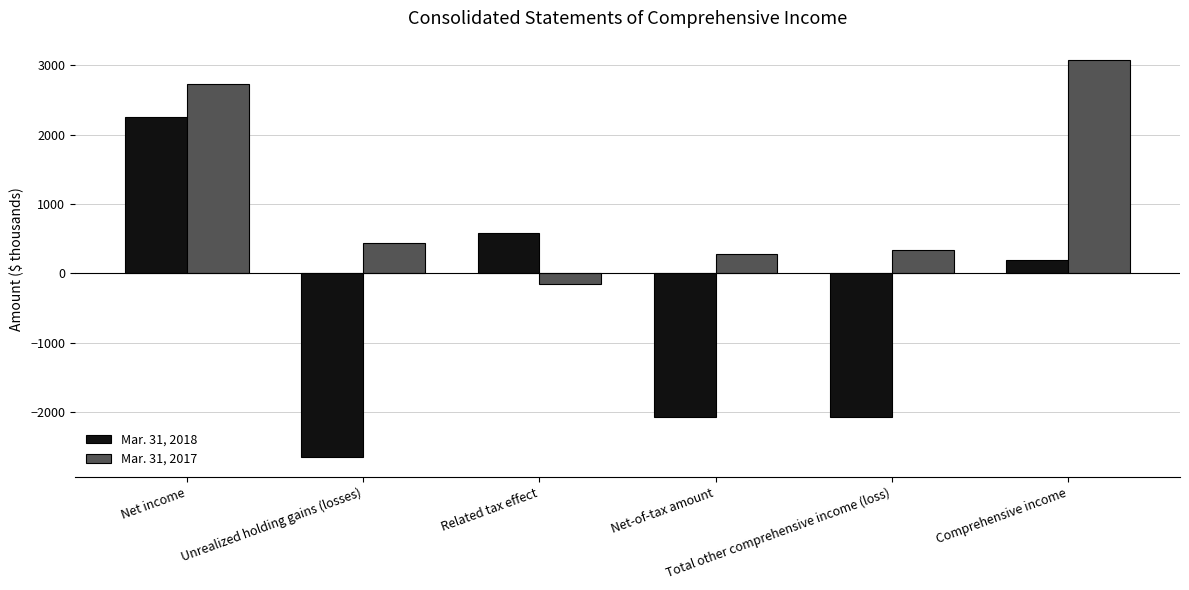

What value does the Mar. 31, 2018 series have at Net income?

2252